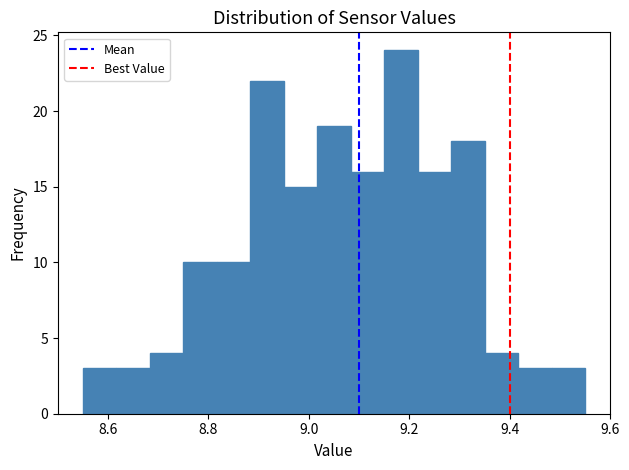

Around what value on the x-axis is the tallest bar? Give the approximate position of its centre, as read against the axis.

9.18